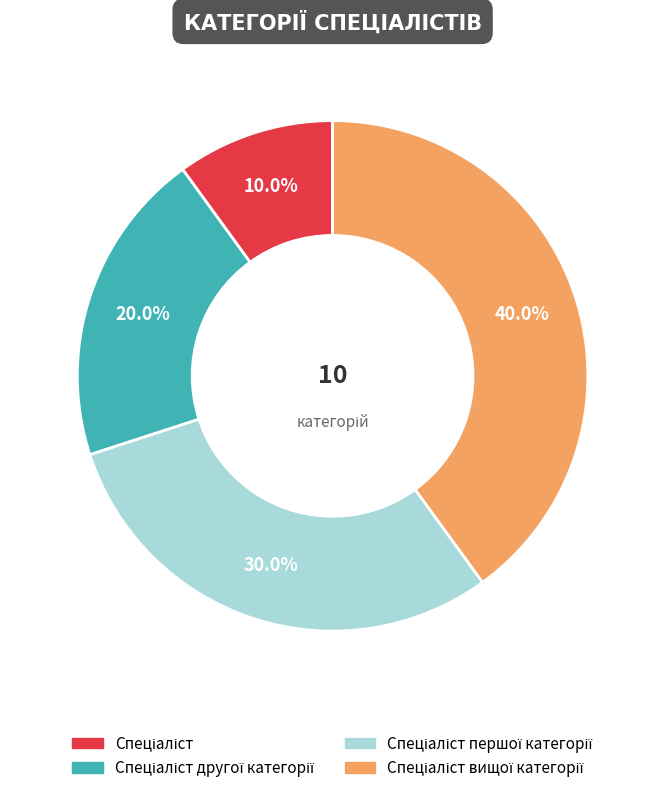

Is there a majority slice in this chart?

No